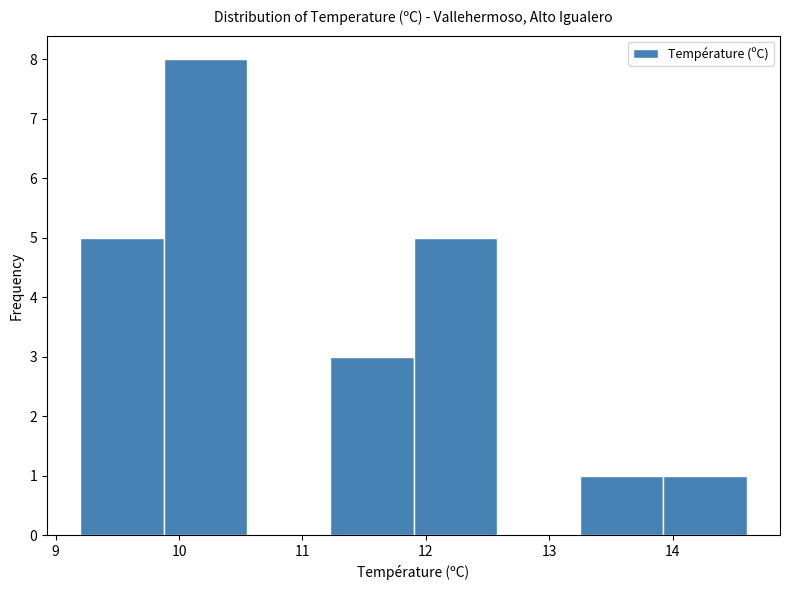

Reading left to right, transcribe this chart: for each bar, give the range it covers on the x-axis and its height. Neither the bar edges nor the heights are printed on the chart, so give them approximately, as read against the axes.

9.2 to 9.9: 5
9.9 to 10.6: 8
10.6 to 11.2: 0
11.2 to 11.9: 3
11.9 to 12.6: 5
12.6 to 13.3: 0
13.3 to 13.9: 1
13.9 to 14.6: 1